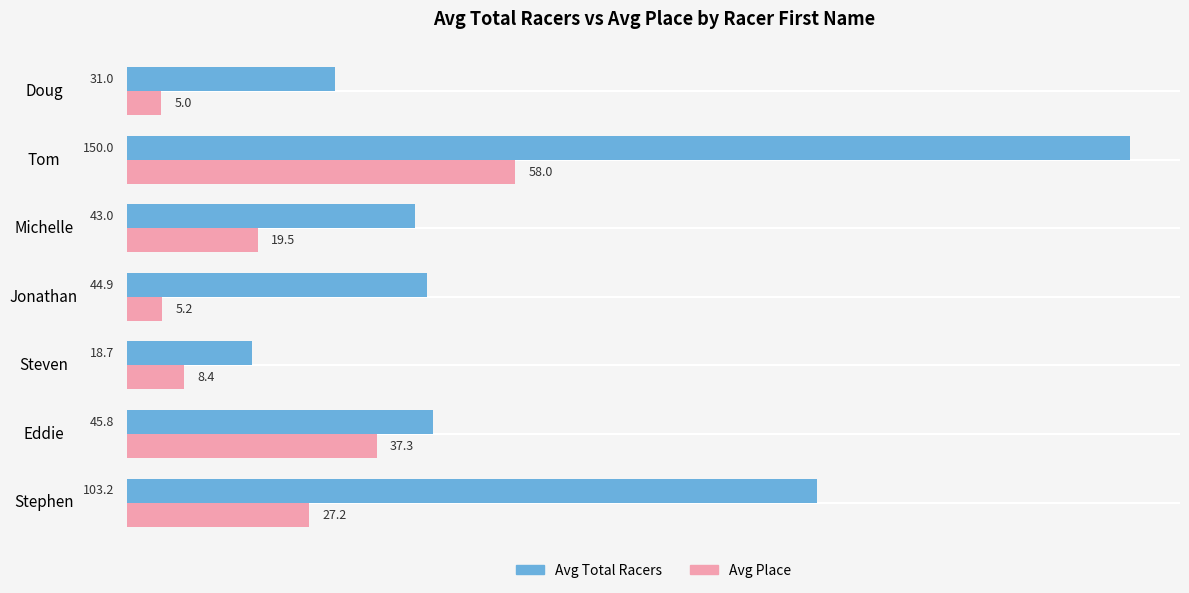

Rank the series by their average value, from lowest to highest.

Avg Place, Avg Total Racers